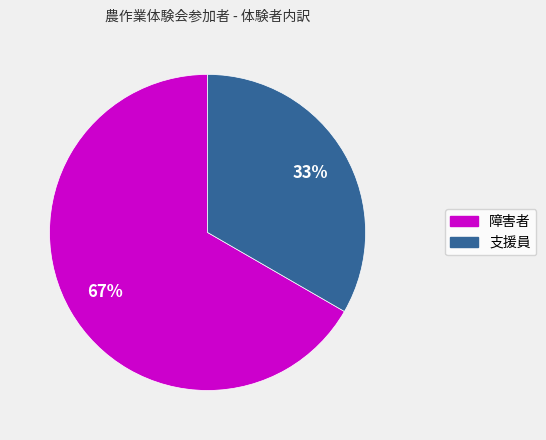

Which slice is the smallest?

支援員